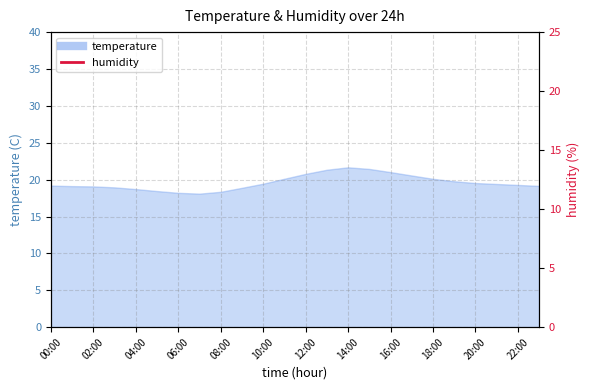

What is the difference between the maximum and minimum values?

3.0